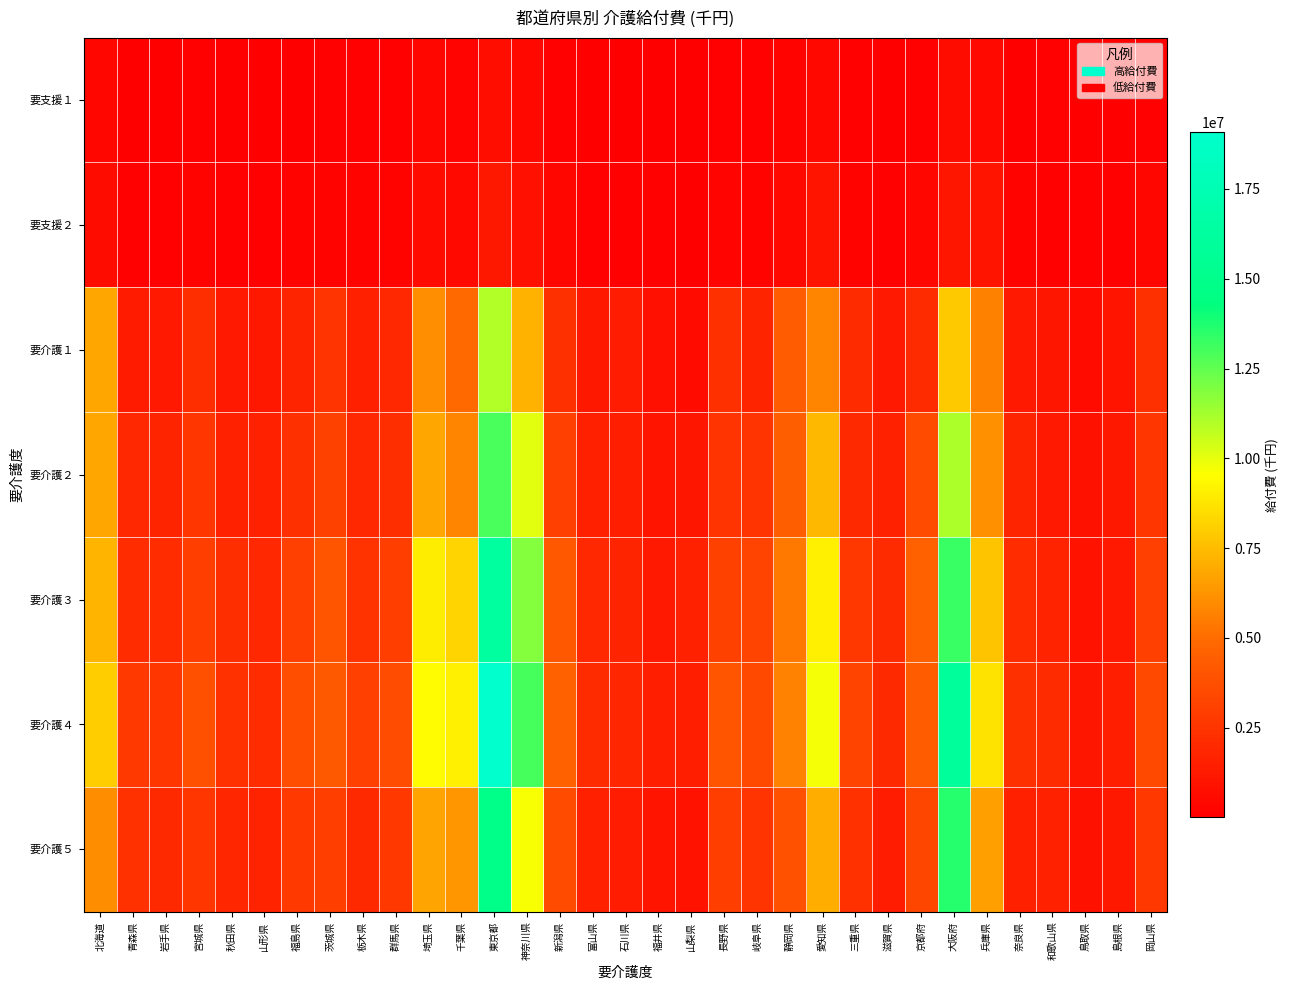

Reading left to right, extract all data points from this chart.

要支援１: 北海道=379637.8	青森県=36686.1	岩手県=66502.8	宮城県=141714.1	秋田県=49308.3	山形県=49865.3	福島県=89180.7	茨城県=101787.3	栃木県=92518.1	群馬県=102138.6	埼玉県=322068.3	千葉県=254131.3	東京都=698947.2	神奈川県=389882.3	新潟県=122009.6	富山県=52391.8	石川県=60542.8	福井県=37805.2	山梨県=16811.7	長野県=102646.1	岐阜県=93634.4	静岡県=211587.0	愛知県=410659.8	三重県=105634.6	滋賀県=68392.2	京都府=133057.5	大阪府=643676.9	兵庫県=532980.8	奈良県=80398.2	和歌山県=92969.8	鳥取県=38981.3	島根県=62979.7	岡山県=153365.9
要支援２: 北海道=654974.2	青森県=91707.5	岩手県=133255.0	宮城県=223790.9	秋田県=92428.0	山形県=121631.8	福島県=180351.2	茨城県=230074.9	栃木県=219944.3	群馬県=195109.0	埼玉県=564391.0	千葉県=470500.0	東京都=1165041.1	神奈川県=811578.6	新潟県=322907.4	富山県=92689.8	石川県=146324.9	福井県=107764.2	山梨県=56630.5	長野県=258709.5	岐阜県=238757.0	静岡県=439277.3	愛知県=1035798.9	三重県=179343.8	滋賀県=132715.4	京都府=327126.4	大阪府=1076673.5	兵庫県=1014506.5	奈良県=196468.7	和歌山県=145089.0	鳥取県=117581.4	島根県=128783.2	岡山県=321285.0
要介護１: 北海道=6817682.5	青森県=1323926.8	岩手県=1258898.5	宮城県=2186586.9	秋田県=1246807.1	山形県=1161217.9	福島県=1796809.0	茨城県=2503611.6	栃木県=1543079.7	群馬県=1918879.5	埼玉県=6058940.6	千葉県=4925062.1	東京都=11027819.5	神奈川県=7167148.9	新潟県=2281153.8	富山県=1171422.6	石川県=1385879.5	福井県=773554.7	山梨県=607343.6	長野県=2296656.8	岐阜県=1800440.0	静岡県=4327125.0	愛知県=5797374.8	三重県=2048996.2	滋賀県=1253355.2	京都府=2093119.4	大阪府=7895890.4	兵庫県=5643492.7	奈良県=1232800.0	和歌山県=1127923.8	鳥取県=567044.4	島根県=998207.2	岡山県=2304856.5
要介護２: 北海道=6840549.8	青森県=1918774.8	岩手県=1759430.3	宮城県=2553478.2	秋田県=1591227.4	山形県=1587146.1	福島県=2271864.1	茨城県=3072664.3	栃木県=1949736.4	群馬県=2202159.6	埼玉県=6807663.7	千葉県=5817765.1	東京都=12962713.7	神奈川県=10133144.6	新潟県=3048695.1	富山県=1507268.2	石川県=1492068.0	福井県=1055150.4	山梨県=1068284.0	長野県=2512934.0	岐阜県=2506387.5	静岡県=4409318.6	愛知県=7383917.7	三重県=1998657.0	滋賀県=1593519.2	京都府=3522013.5	大阪府=11045741.4	兵庫県=6158864.2	奈良県=1750556.4	和歌山県=1274813.1	鳥取県=867076.1	島根県=1151525.5	岡山県=2586562.4
要介護３: 北海道=7249792.1	青森県=2152263.3	岩手県=2148977.6	宮城県=2933915.1	秋田県=2212643.0	山形県=1948152.3	福島県=3057044.7	茨城県=4017713.2	栃木県=2436670.0	群馬県=2967268.2	埼玉県=9019537.2	千葉県=8228082.5	東京都=16243458.0	神奈川県=11787248.4	新潟県=4150145.7	富山県=1933469.9	石川県=1759620.1	福井県=1278437.7	山梨県=1625335.5	長野県=3098072.5	岐阜県=3217695.0	静岡県=5407358.0	愛知県=9054698.9	三重県=2652783.5	滋賀県=2031611.9	京都府=4536228.8	大阪府=13205907.5	兵庫県=7744889.9	奈良県=2140551.3	和歌山県=1693680.9	鳥取県=933989.0	島根県=1220605.9	岡山県=3034266.8
要介護４: 北海道=8005294.8	青森県=2710670.3	岩手県=2614103.5	宮城県=3809436.8	秋田県=2389302.6	山形県=2169455.9	福島県=3725323.5	茨城県=4219716.9	栃木県=3041940.7	群馬県=3591490.7	埼玉県=9434304.4	千葉県=9025103.6	東京都=19074444.3	神奈川県=12998580.5	新潟県=4601597.6	富山県=2089275.3	石川県=1813700.0	福井県=1448296.4	山梨県=1436750.9	長野県=3972347.2	岐阜県=3436712.6	静岡県=5675790.1	愛知県=9752870.7	三重県=3240911.6	滋賀県=1972010.3	京都府=4348937.9	大阪府=15957346.2	兵庫県=8721751.8	奈良県=2256219.5	和歌山県=2052699.0	鳥取県=1108229.5	島根県=1450150.8	岡山県=3382016.6
要介護５: 北海道=5998276.0	青森県=2342401.9	岩手県=1991152.9	宮城県=2607463.3	秋田県=1829243.4	山形県=1668159.1	福島県=2717606.1	茨城県=2952831.0	栃木県=1967945.0	群馬県=2659994.4	埼玉県=6731249.9	千葉県=6333175.5	東京都=14804666.2	神奈川県=9647468.2	新潟県=3541418.2	富山県=1562667.4	石川県=1423148.6	福井県=1053440.4	山梨県=979930.0	長野県=2962058.7	岐阜県=2540020.0	静岡県=3816632.2	愛知県=7042856.7	三重県=2348200.1	滋賀県=1422723.7	京都府=3356596.1	大阪府=13605807.8	兵庫県=6571083.4	奈良県=1565707.9	和歌山県=1631600.2	鳥取県=898834.4	島根県=1144277.8	岡山県=2679592.5